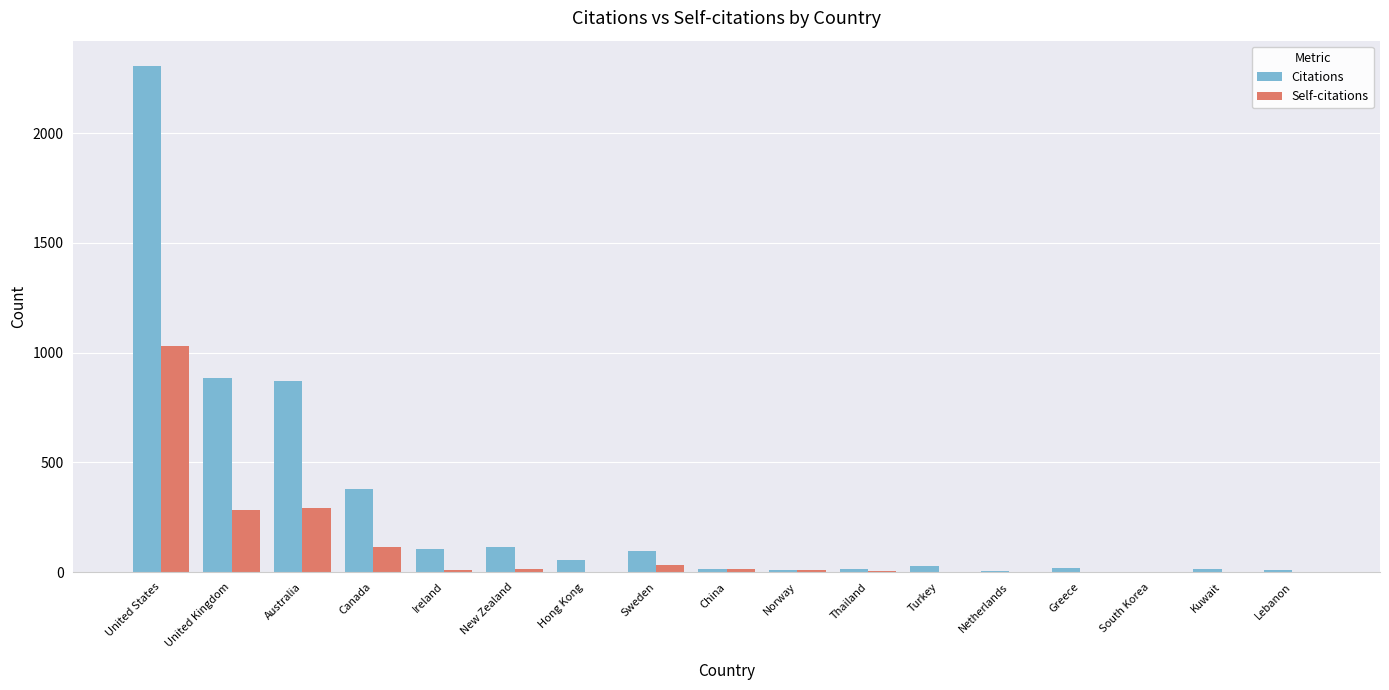

Which category has the highest value across all series?

United States